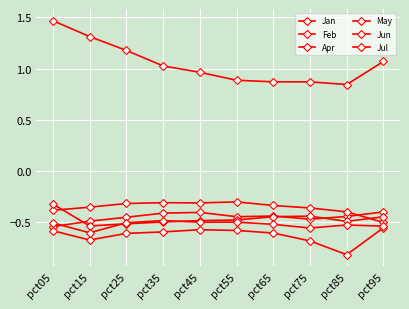

How many lines are shown in the chart?

6